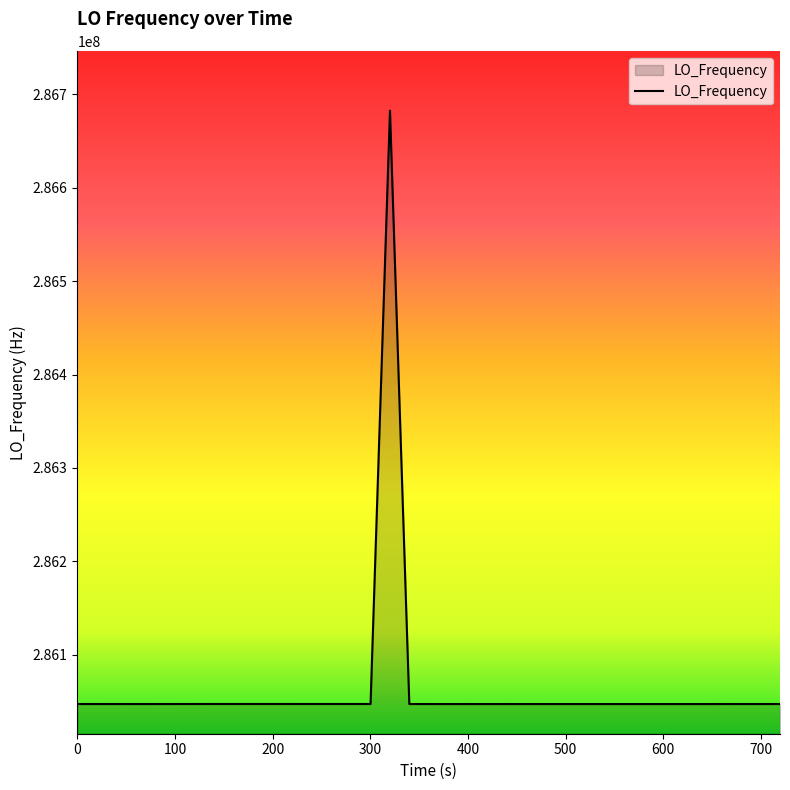

What is the difference between the maximum and minimum values?

635750.2